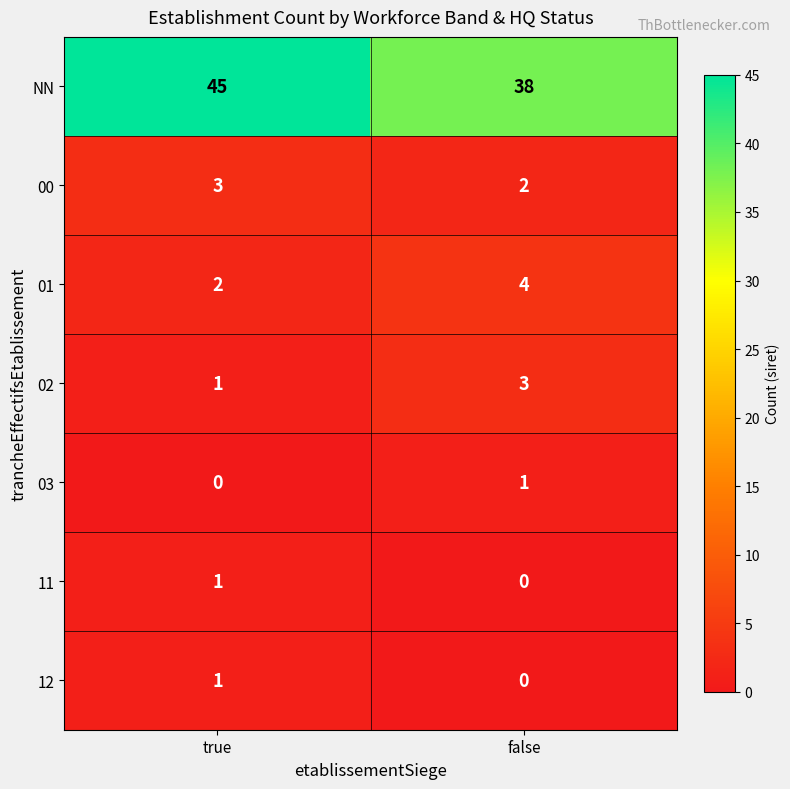

The value of 02 at true is 0. True or false?

False